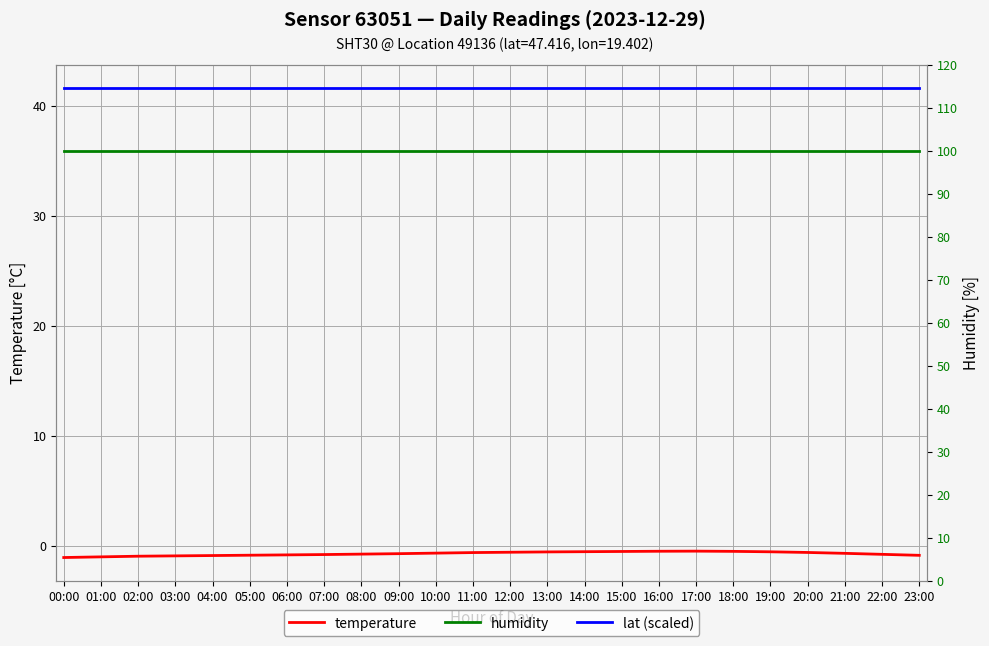

List the labels in order of temperature value, largest first.

17:00, 16:00, 18:00, 15:00, 14:00, 19:00, 13:00, 12:00, 20:00, 11:00, 10:00, 21:00, 09:00, 08:00, 22:00, 07:00, 06:00, 05:00, 23:00, 04:00, 03:00, 02:00, 01:00, 00:00